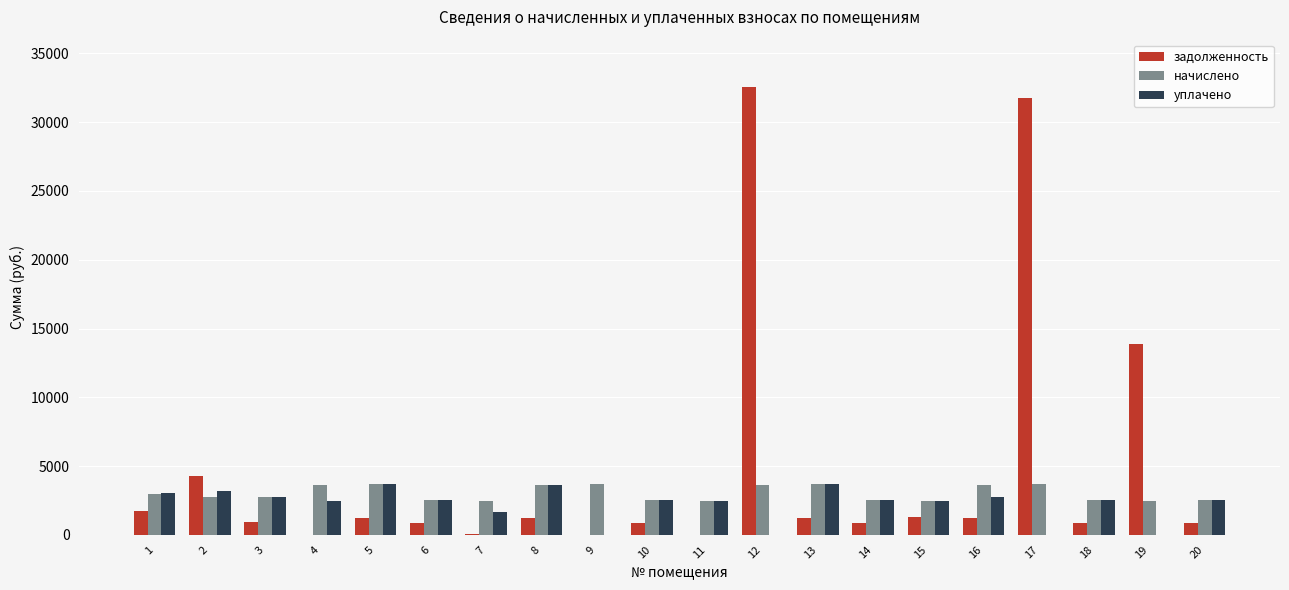

What is the greatest value displayed?

32526.2